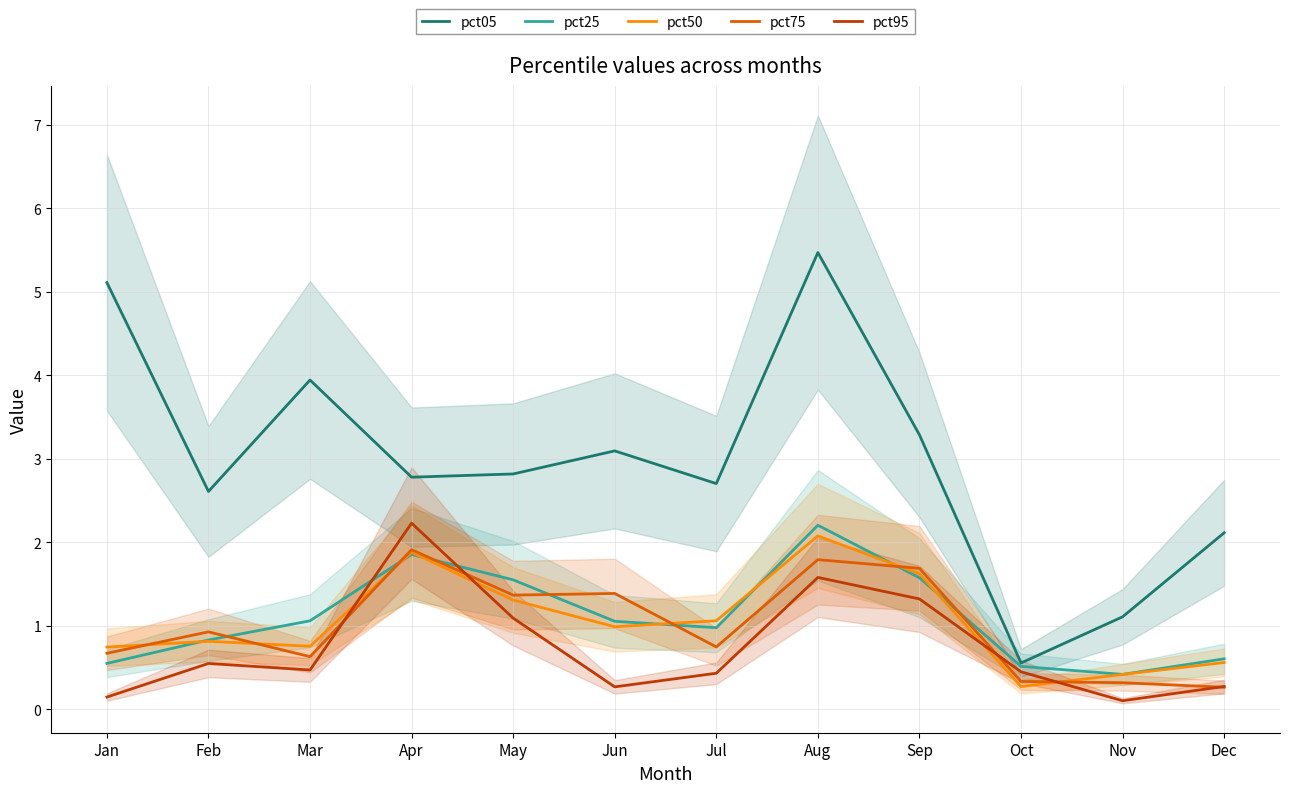

Rank the categories by pct05 value from highest to lowest.

Aug, Jan, Mar, Sep, Jun, May, Apr, Jul, Feb, Dec, Nov, Oct